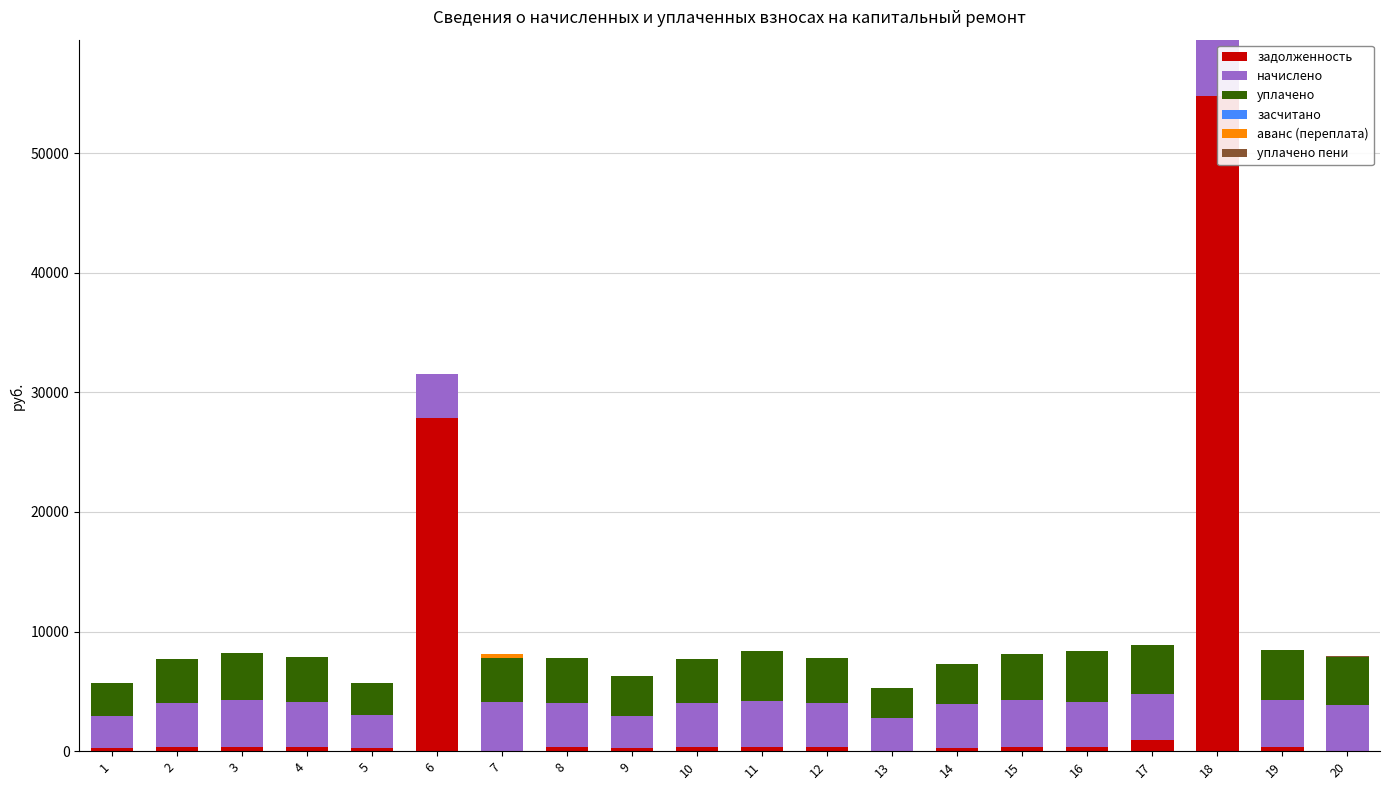

What is the total value across all series at 5?

5718.6